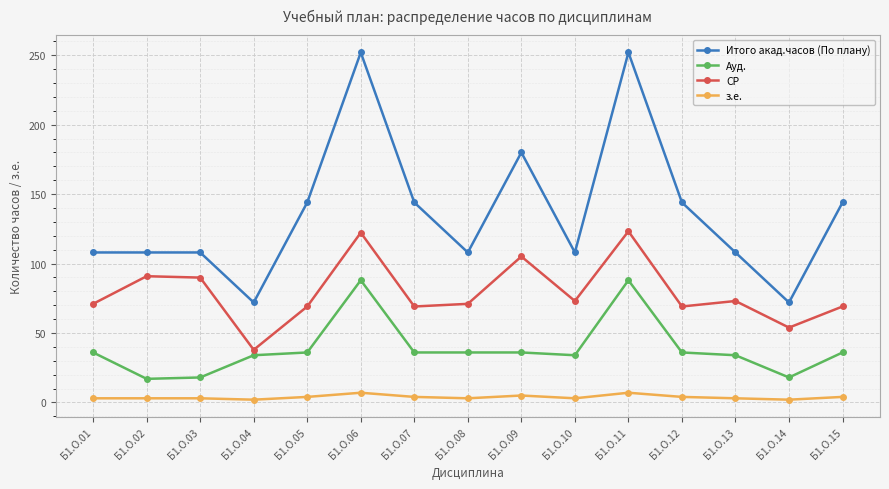

What is the sum of all Итого акад.часов (По плану) values?

2052.0